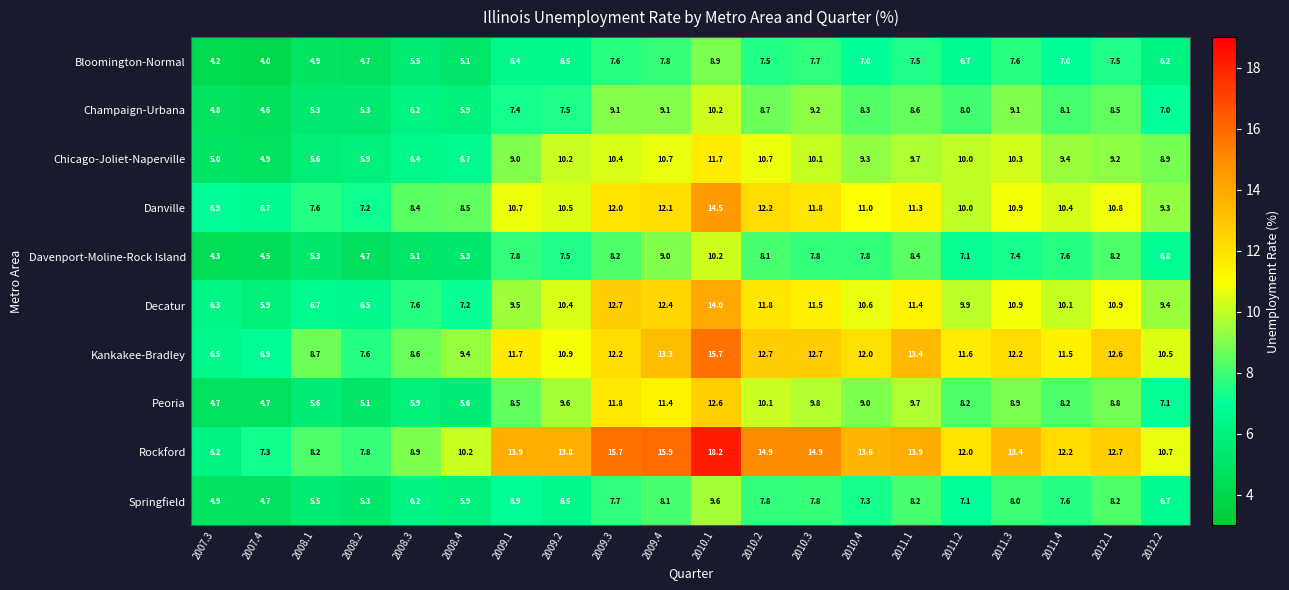

At how many categories does at least one series exceed 14?

5